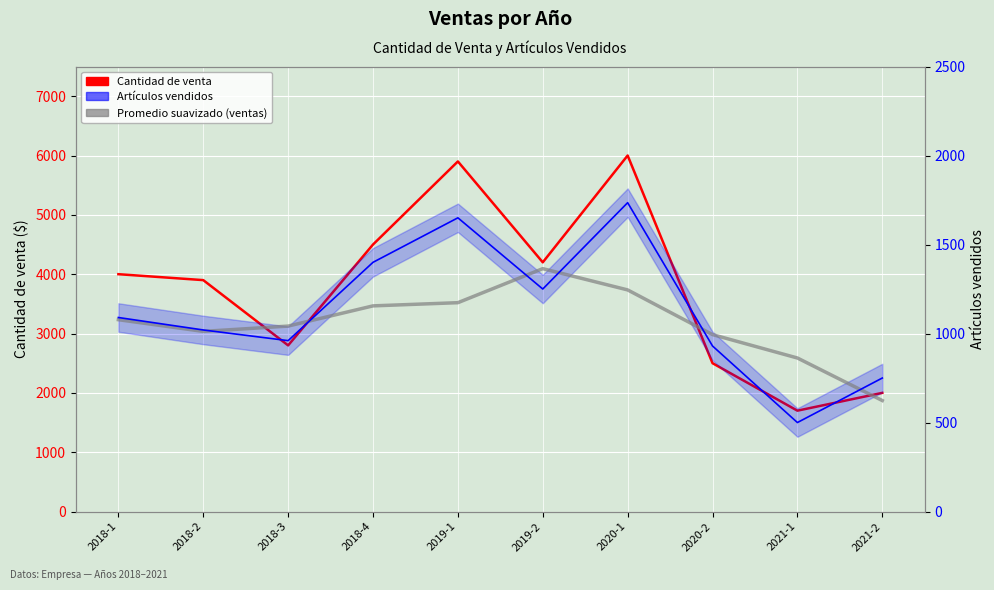

True or false: Artículos vendidos and Cantidad de venta cross at least once.

False